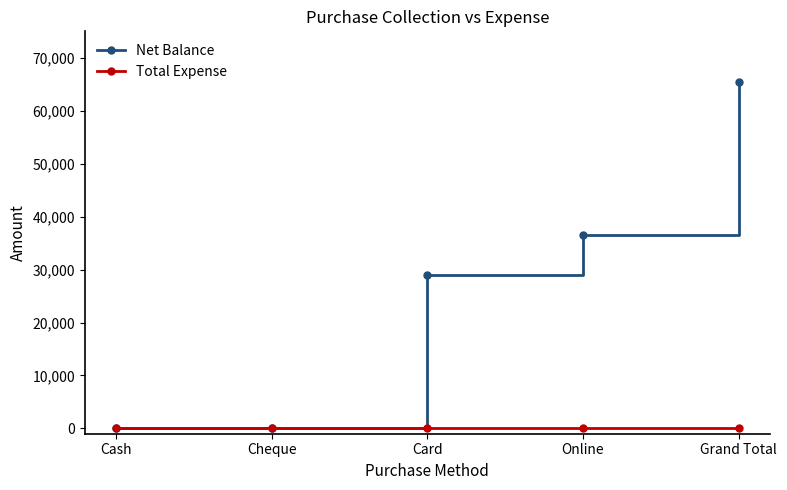

How many lines are shown in the chart?

2